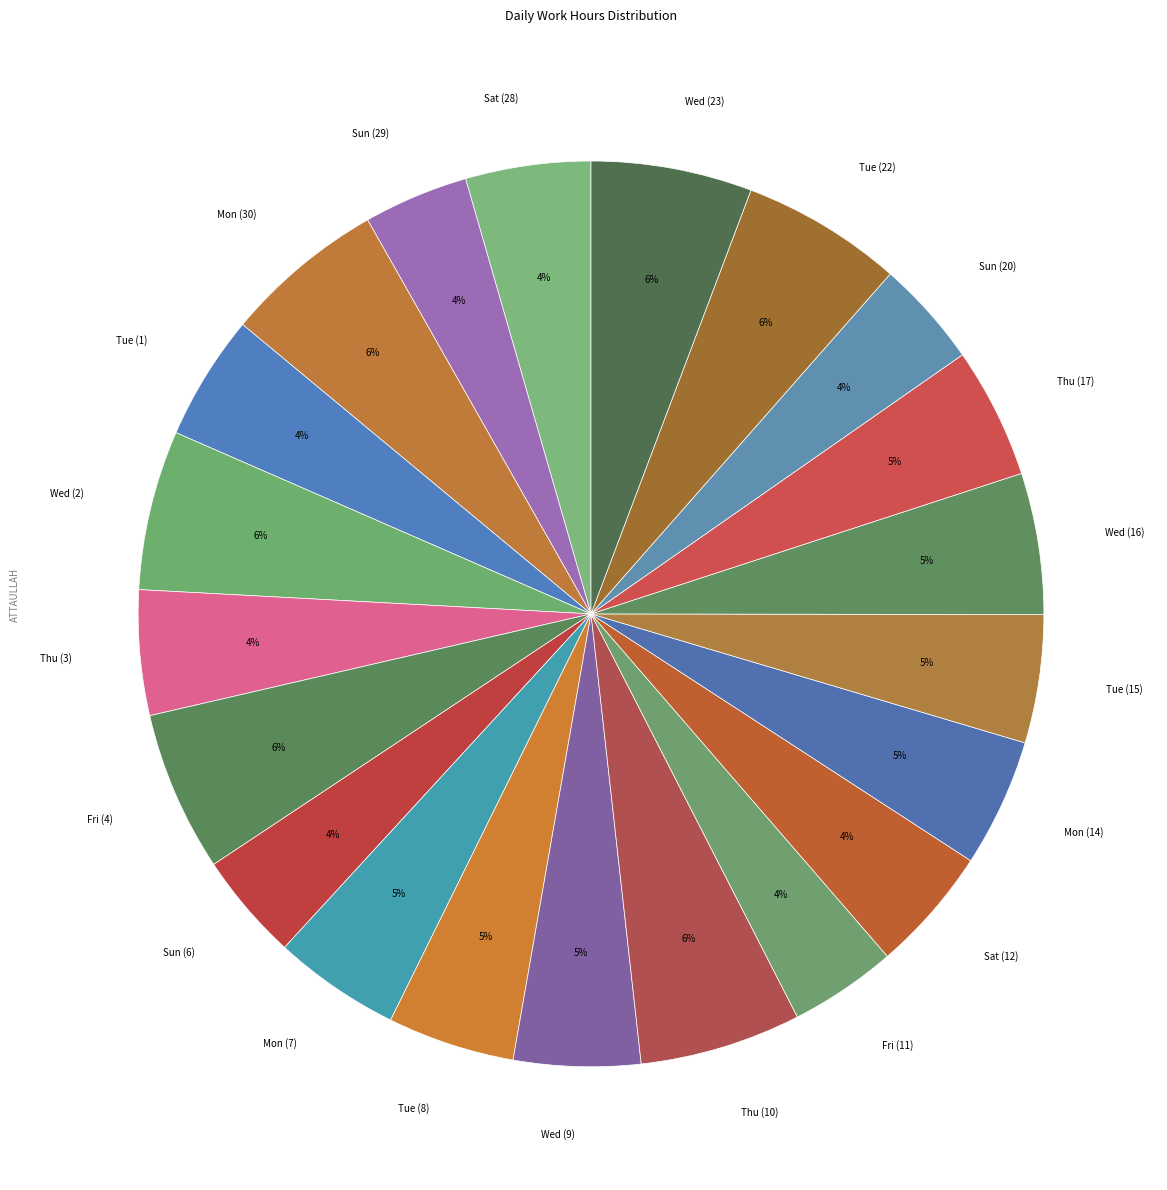

Combined, do Wed (2) and Sun (29) account for over 50%?

No